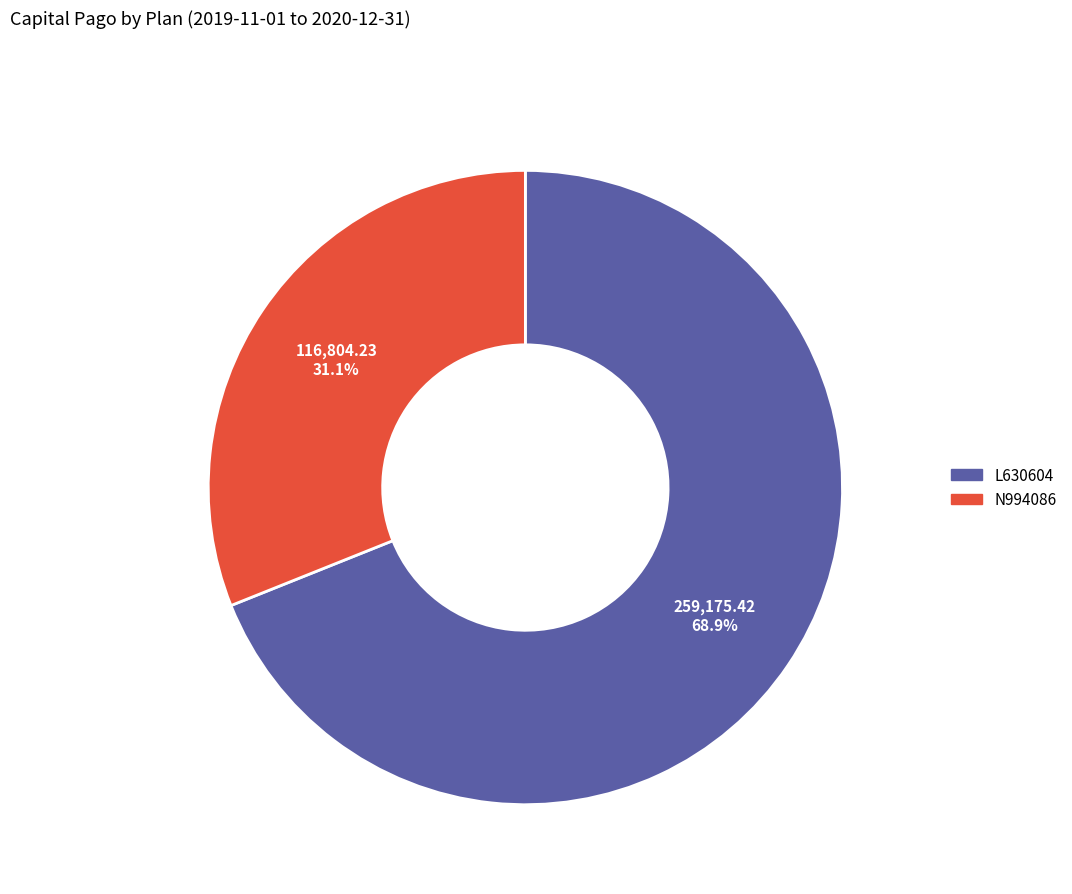

To the nearest percent, what is the difference between the largest and smallest slice percentages?

38%